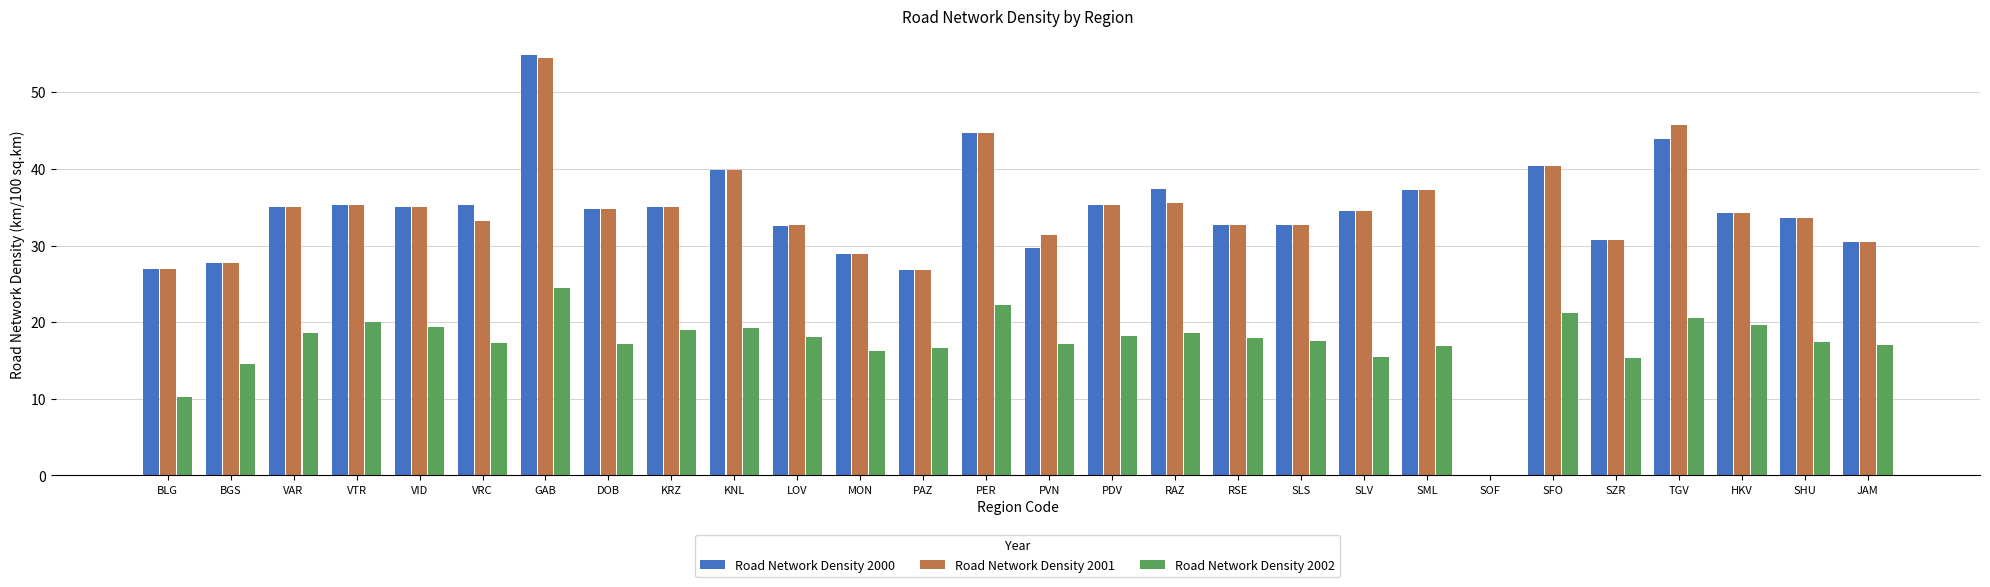

How many groups of bars are there?

28